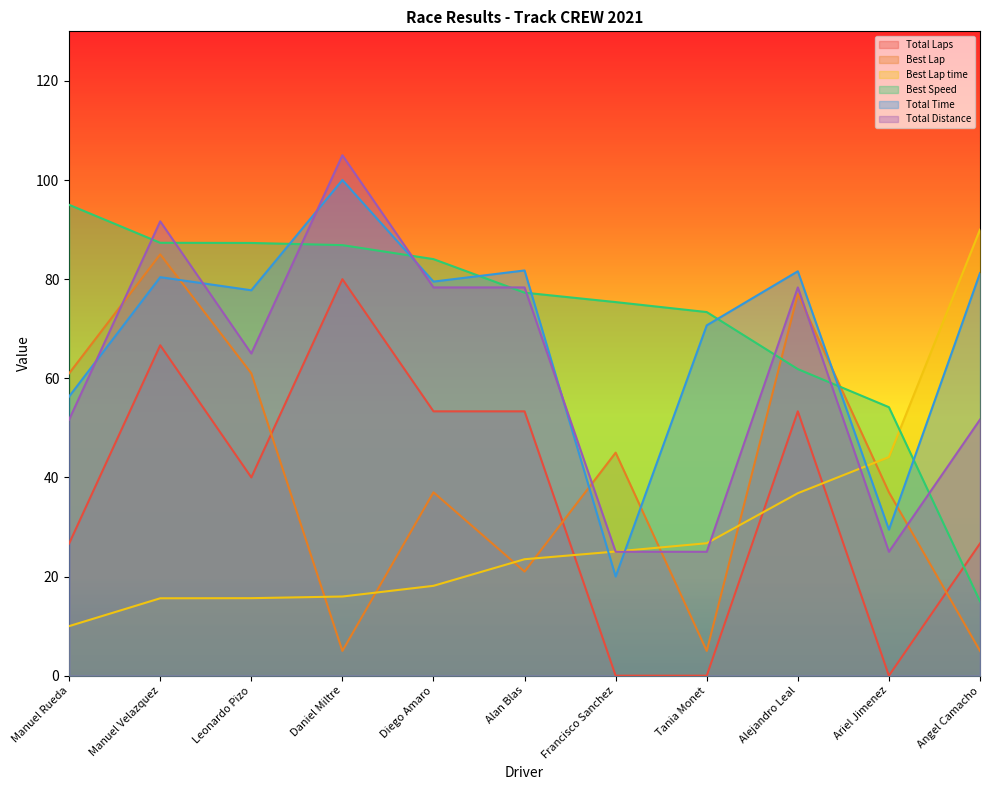

Between Daniel Miltre and Tania Monet, which series saw the biggest shift?

Total Laps